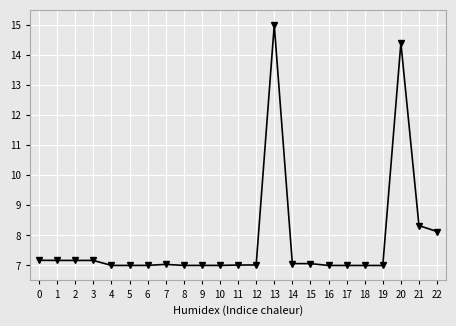

What is the greatest value displayed?

15.0